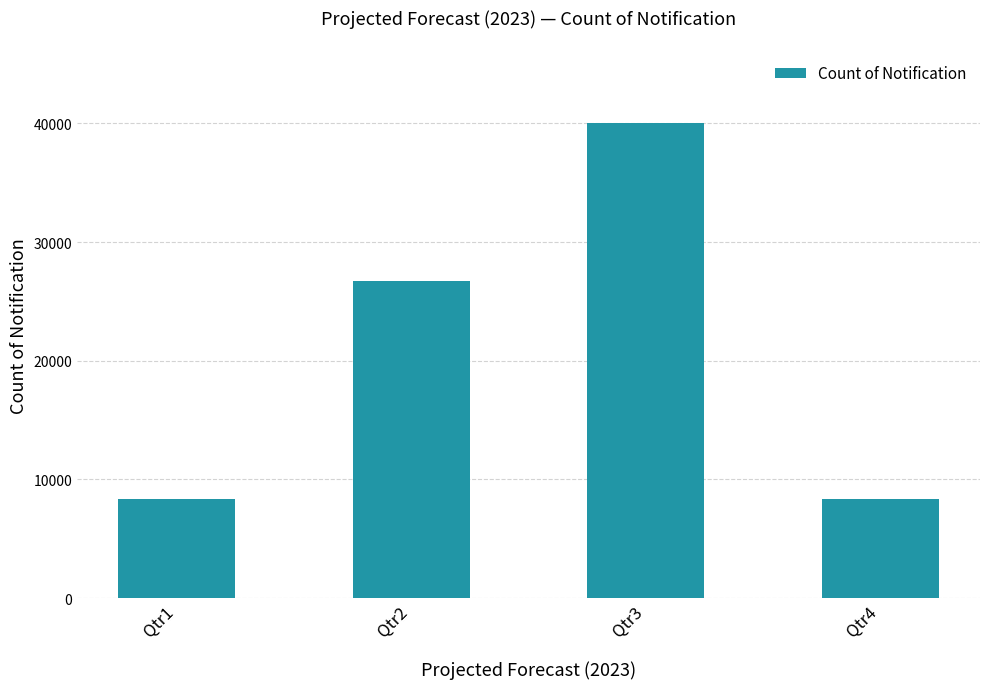

True or false: the data shows 12377.9 at Qtr3.

False